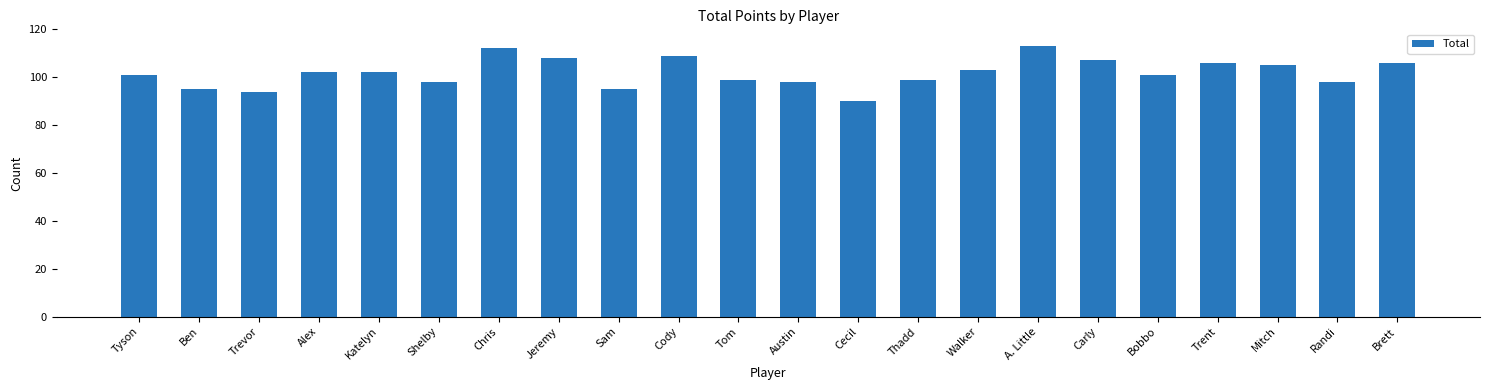

Is it true that the value at Randi is 98?

True